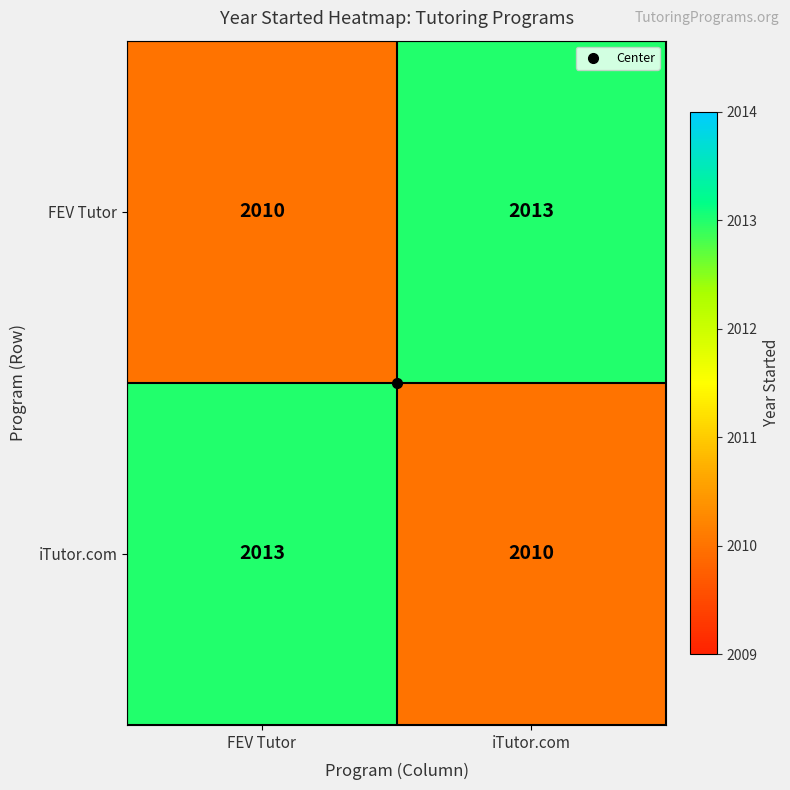

At which label does iTutor.com reach its peak?

FEV Tutor